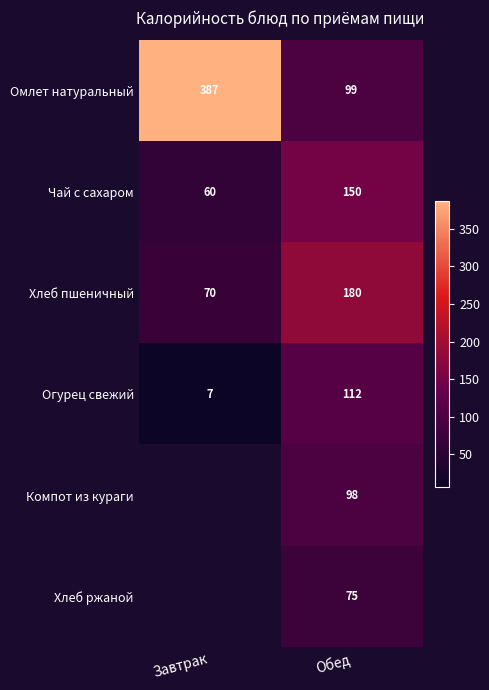

Is the value of Чай с сахаром at Обед greater than the value of Компот из кураги at Обед?

Yes